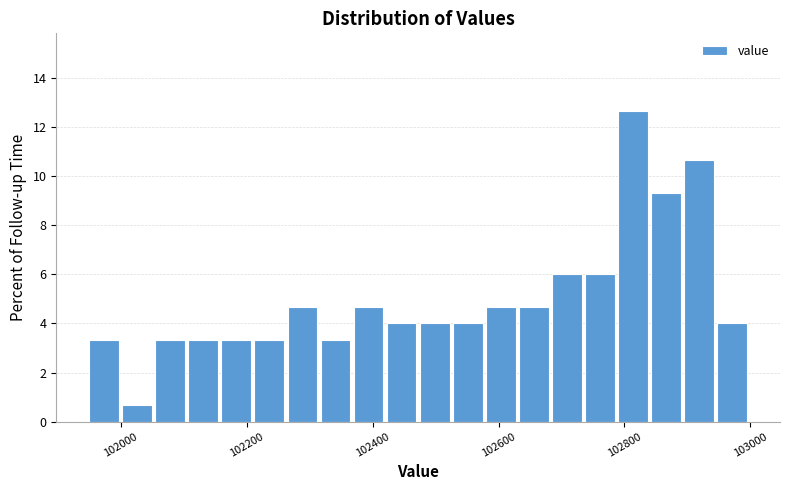

Around what value on the x-axis is the tallest bar? Give the approximate position of its centre, as read against the axis.

102820